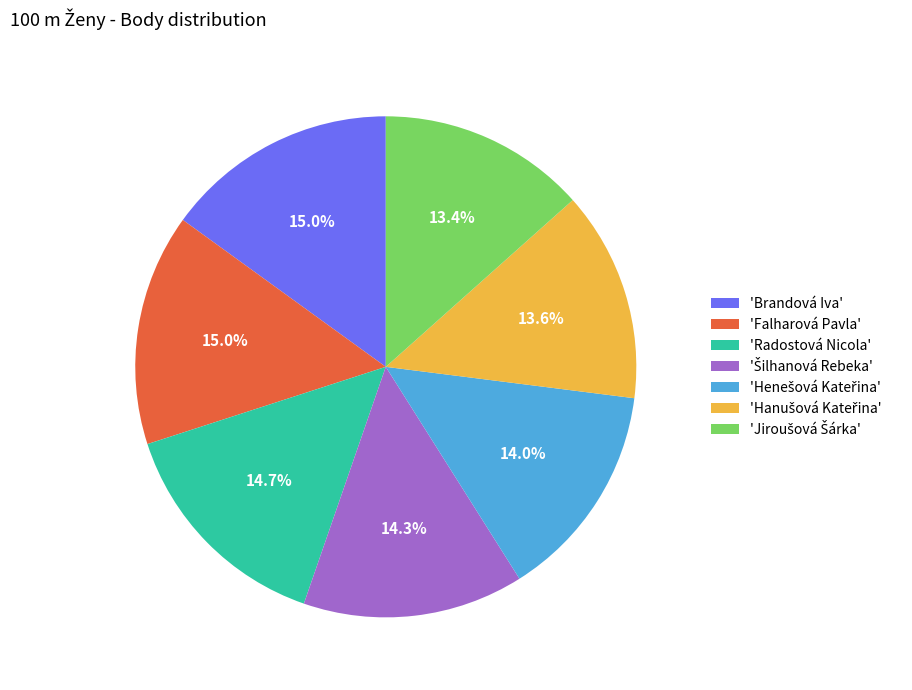

How much of the chart is everything except 'Falharová Pavla'?

85.0%